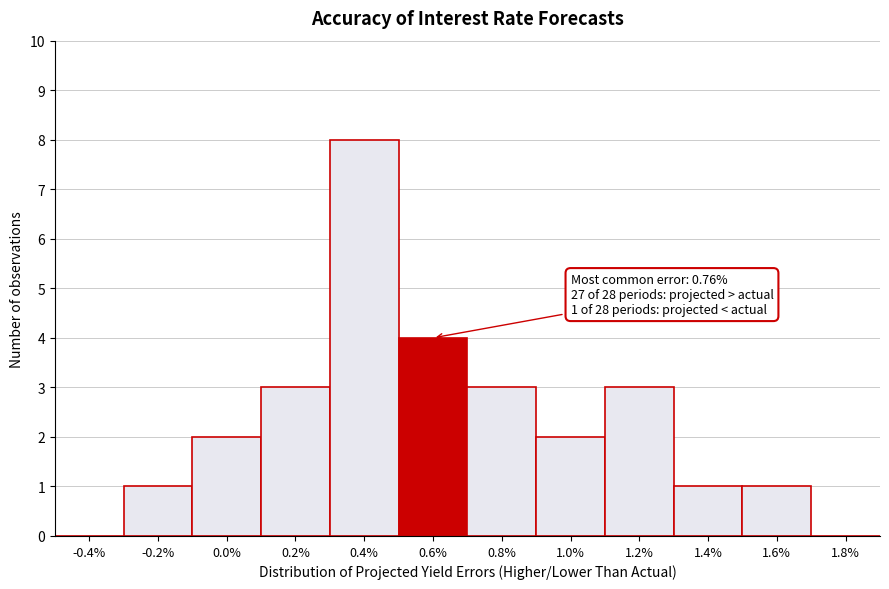

Which category has the highest value across all series?

0.4%